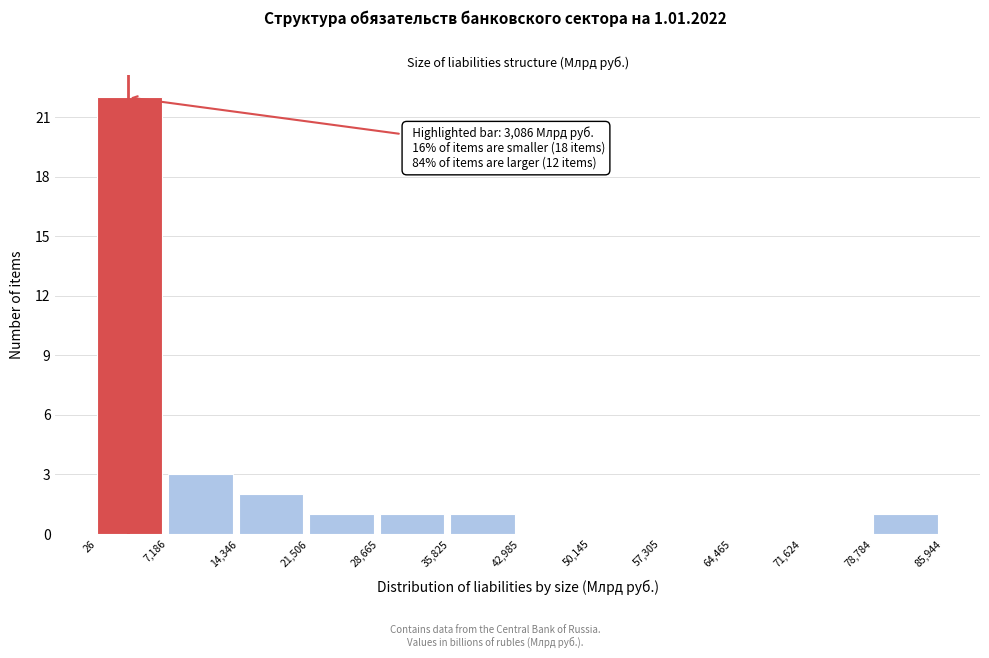

Over which range of the x-axis is the bar tallest?

26 to 7,186